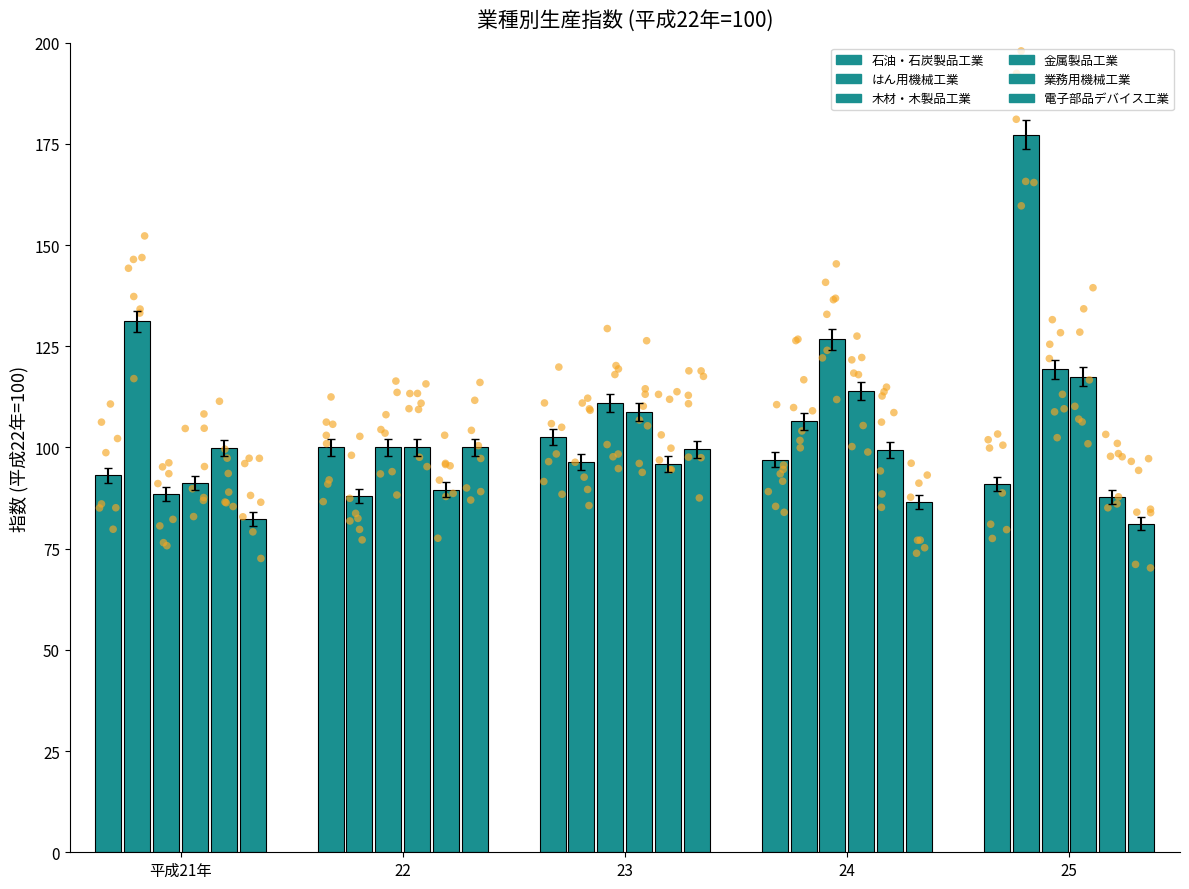

What is the total value across all series at 23?

614.3